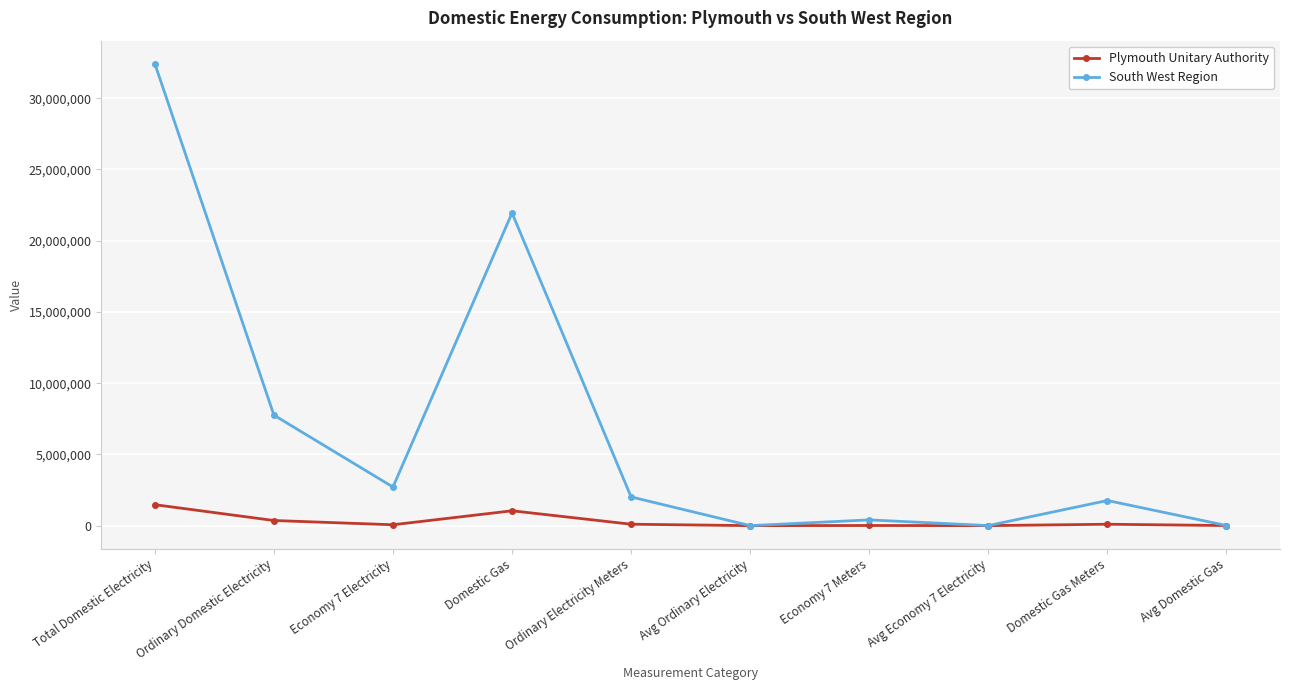

What is the difference between the highest and lowest values at Domestic Gas?

20903662